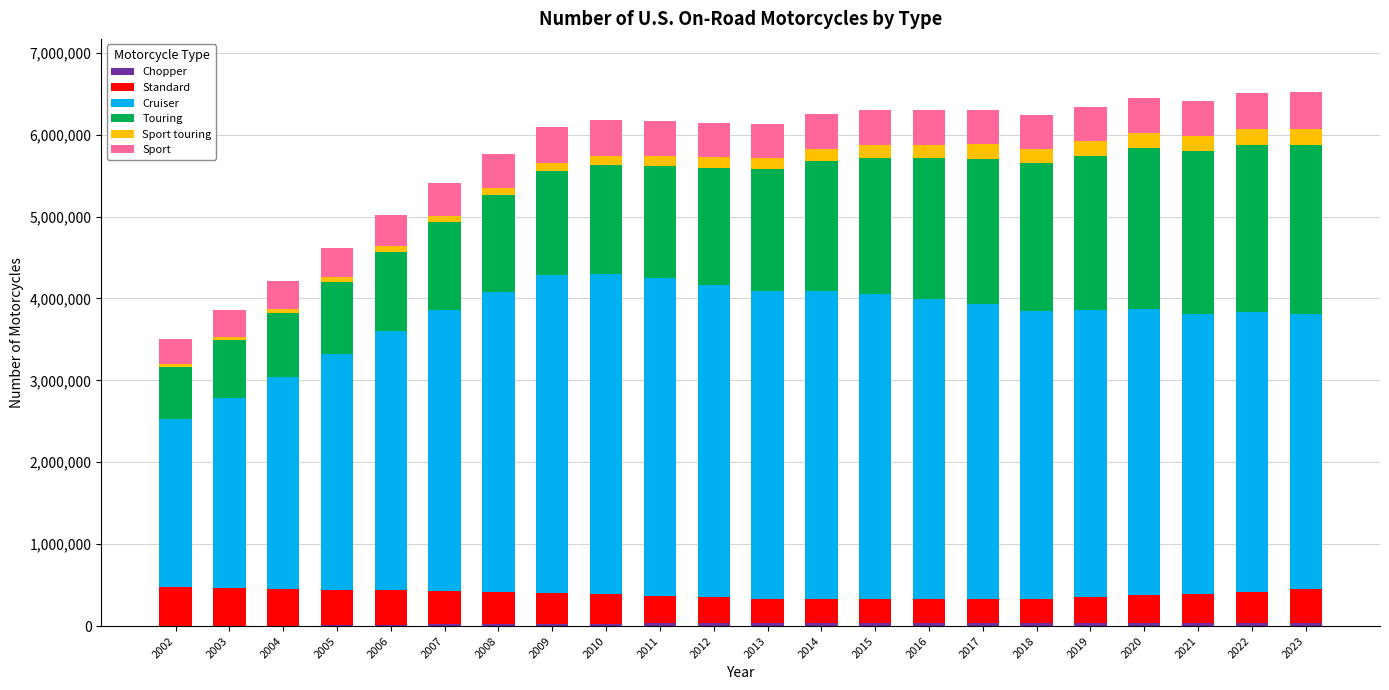

True or false: Sport has a value of 372698 at 2006.

True